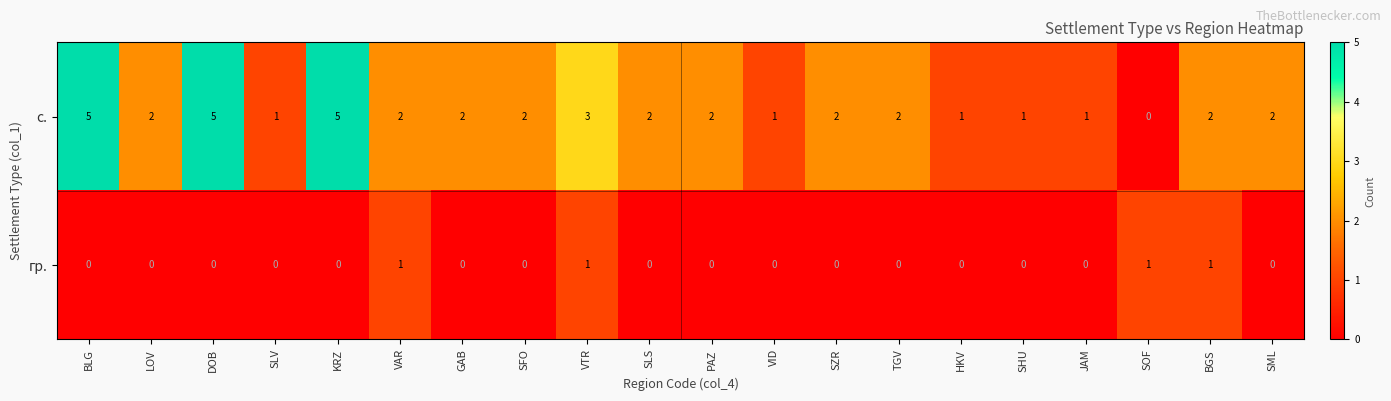

Rank the series by their maximum value, from highest to lowest.

с., гр.